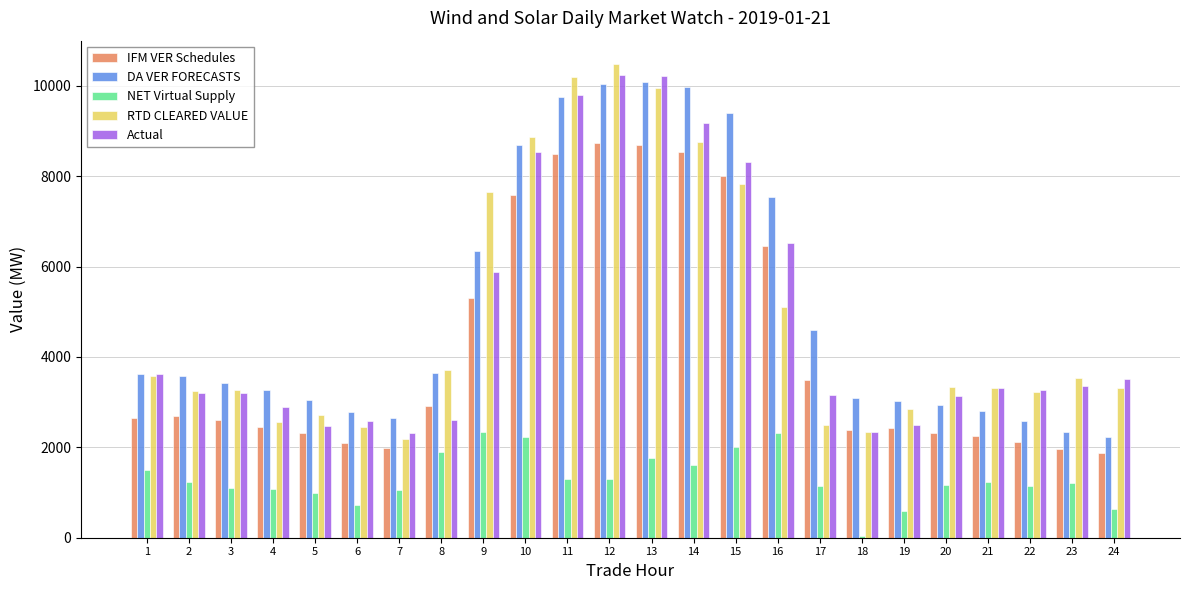

What is the total value across all series at 21?

12907.1